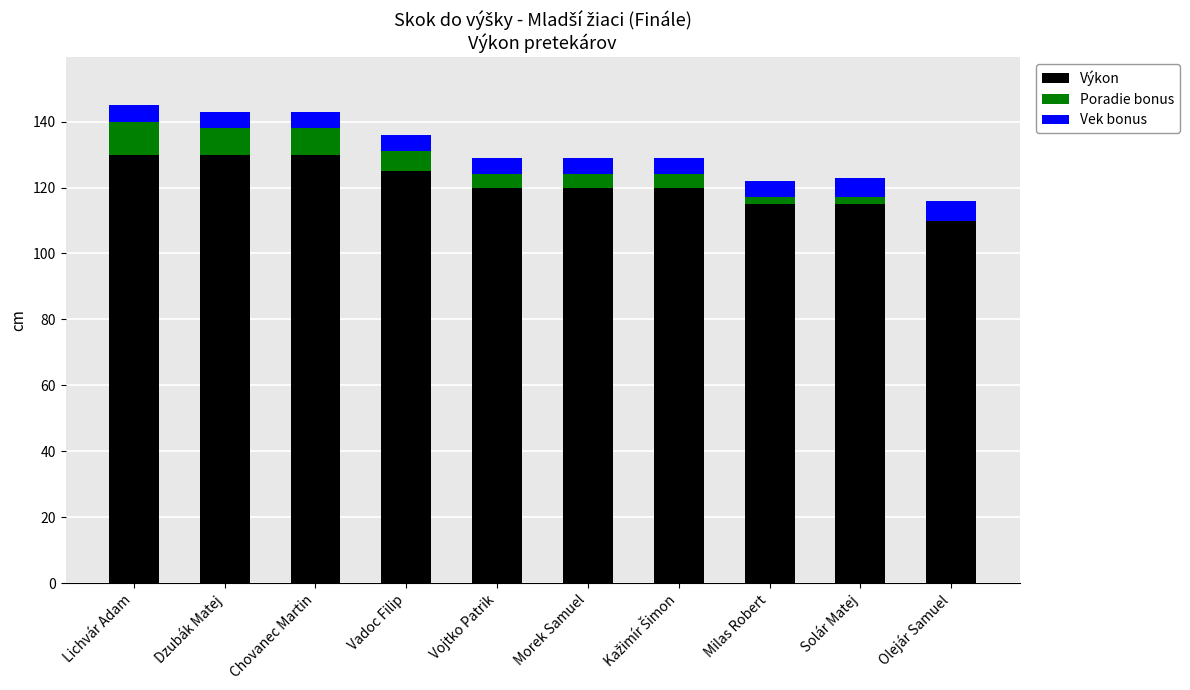

Does the chart contain stacked bars?

Yes